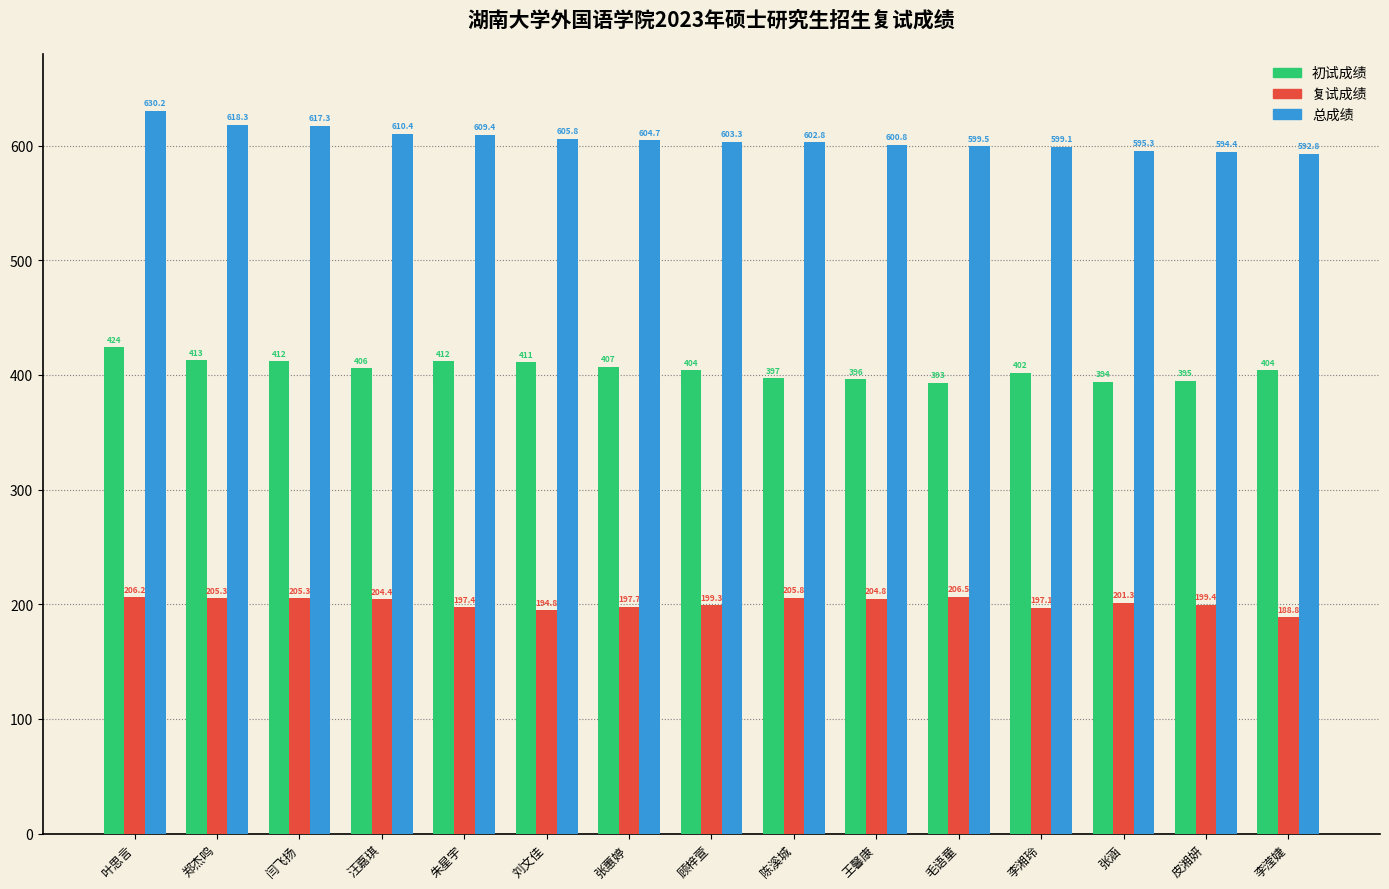

The value of 总成绩 at 皮湘妍 is 594.4. True or false?

True